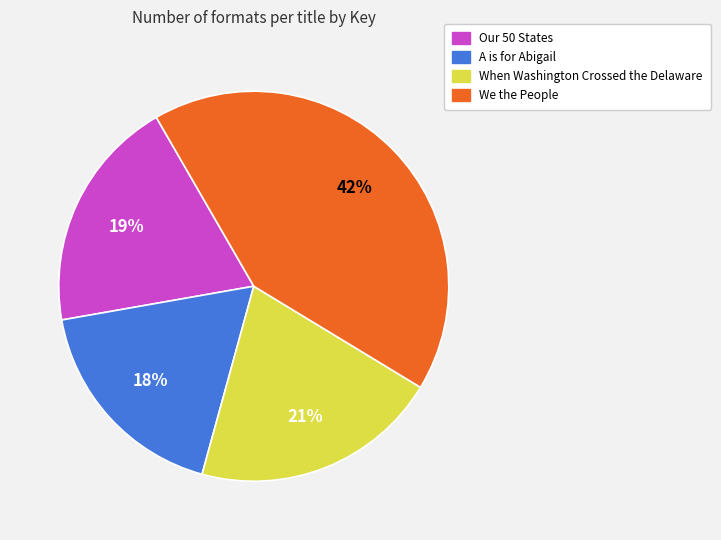

Does any single category account for the majority?

No